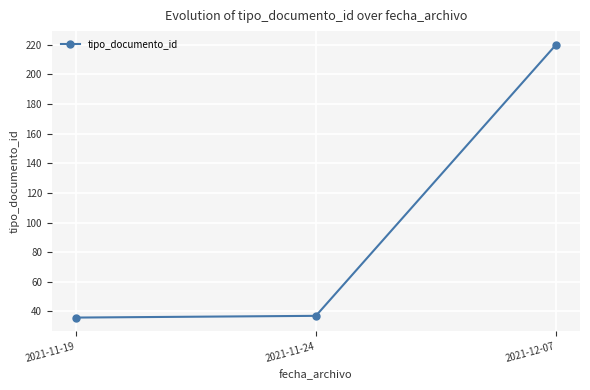

What is the label of the 2nd point from the left?

2021-11-24